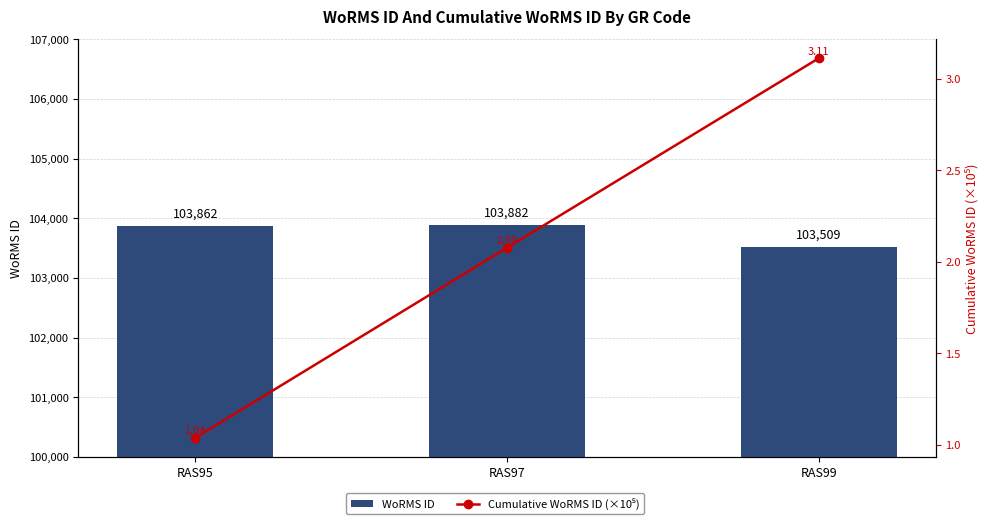

Rank the series by their maximum value, from highest to lowest.

WoRMS ID, Cumulative WoRMS ID (×10⁵)